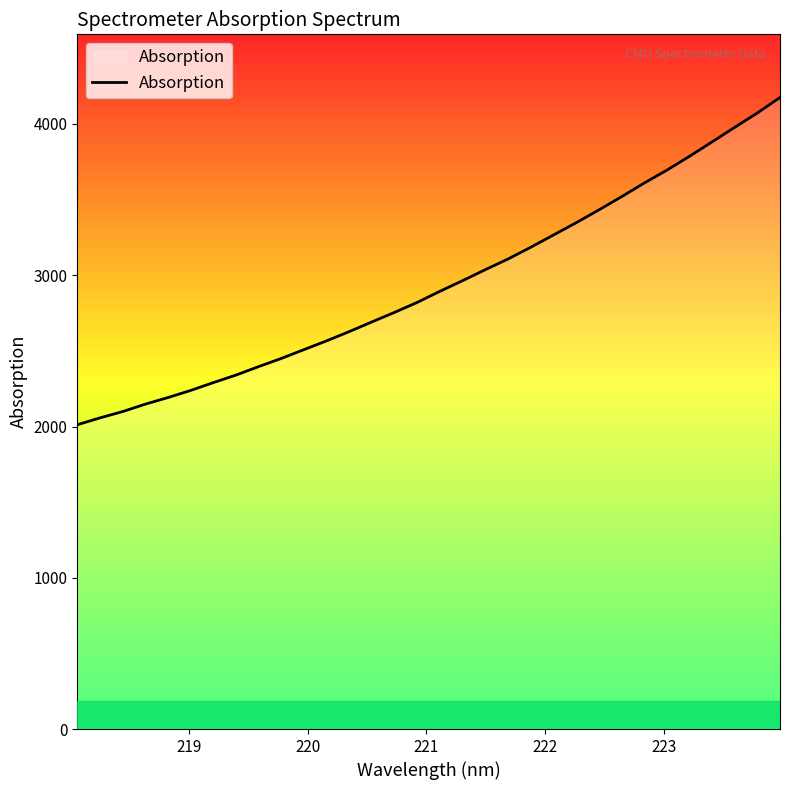

How many values are below 2894?

16